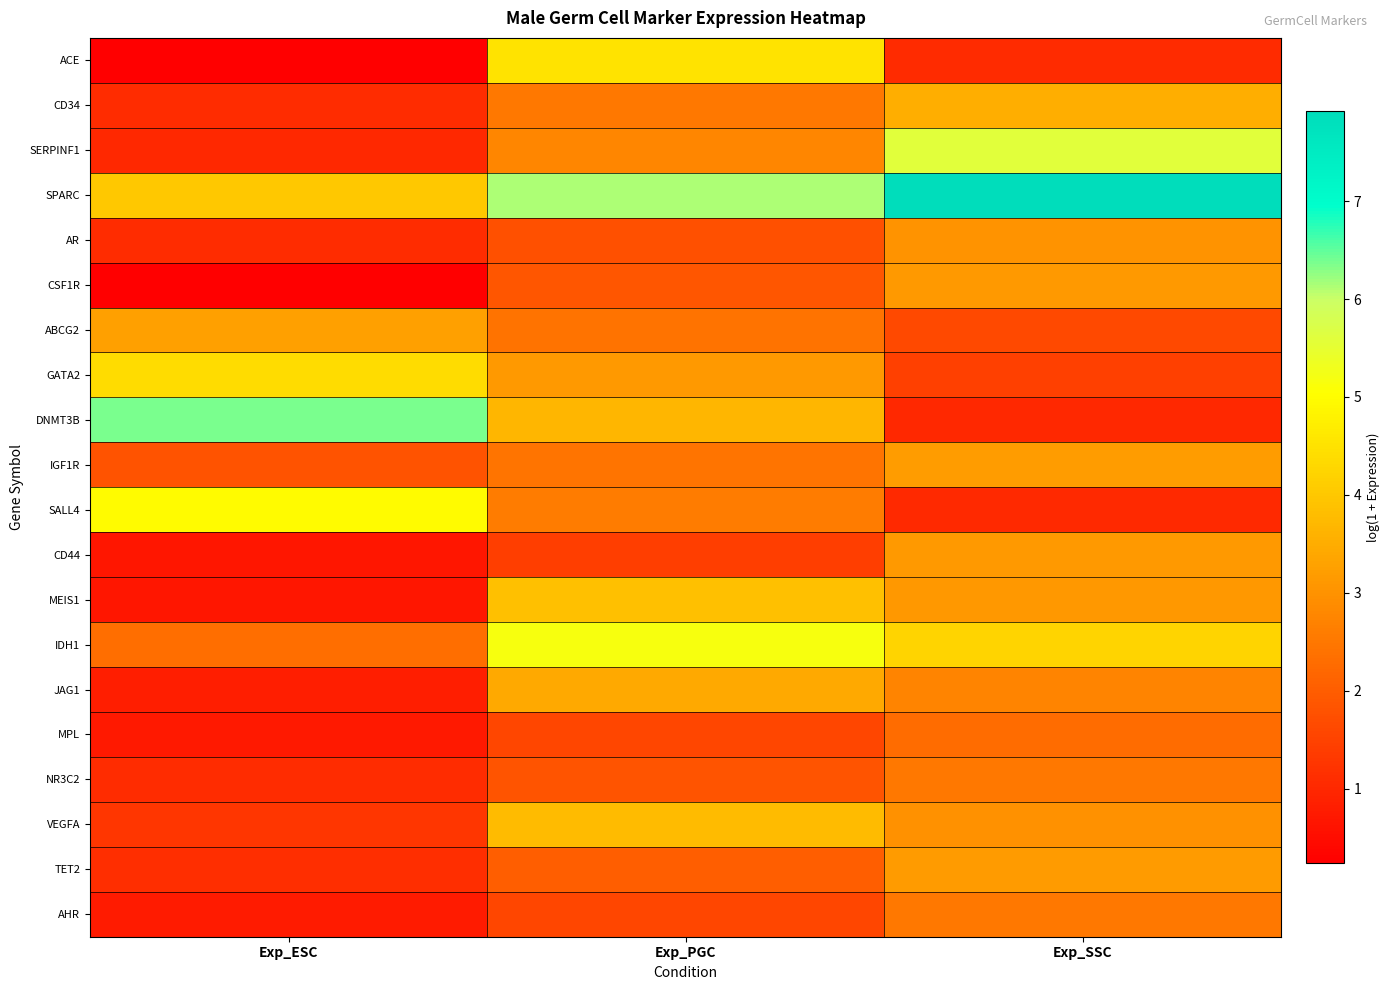

Rank the series by their maximum value, from lowest to highest.

MPL, AHR, NR3C2, AR, CSF1R, CD44, TET2, IGF1R, ABCG2, JAG1, CD34, VEGFA, MEIS1, GATA2, ACE, SALL4, IDH1, SERPINF1, DNMT3B, SPARC